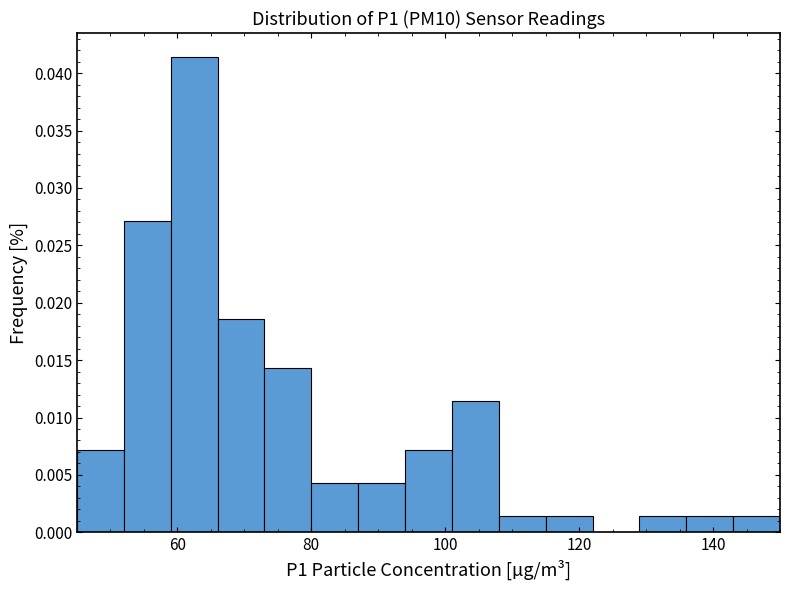

Read against the x-axis, roughly where is the centre of the tallest bar?

62